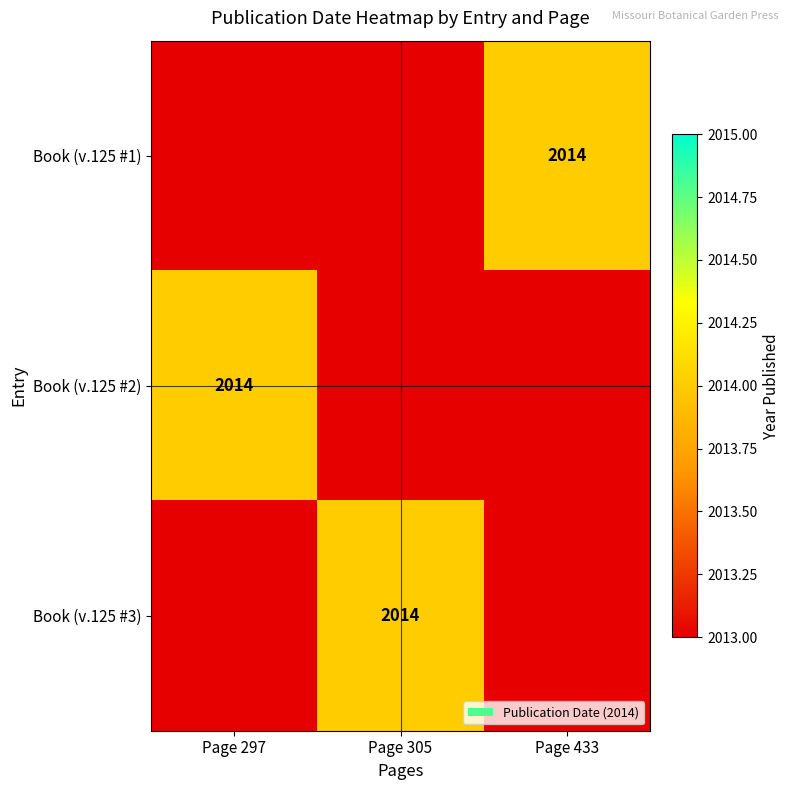

Is it true that Book (v.125 #3) equals 2014.0 at Page 305?

True